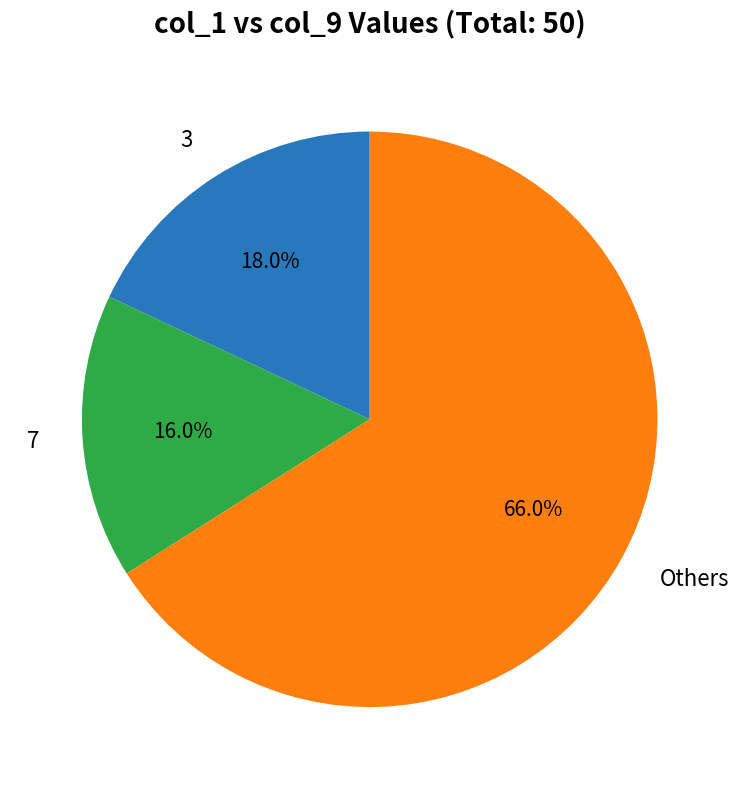

Rank the categories by value from highest to lowest.

Others, 3, 7